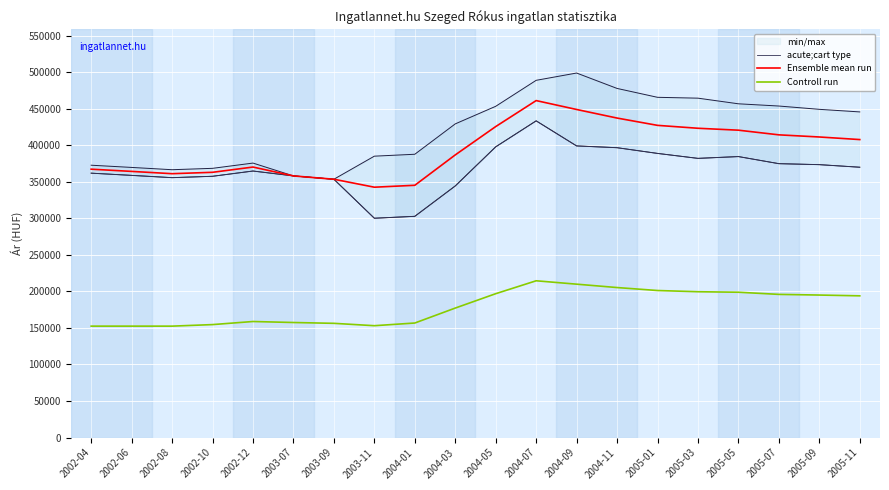

True or false: Controll run has a value of 232880 at 2002-06.

False